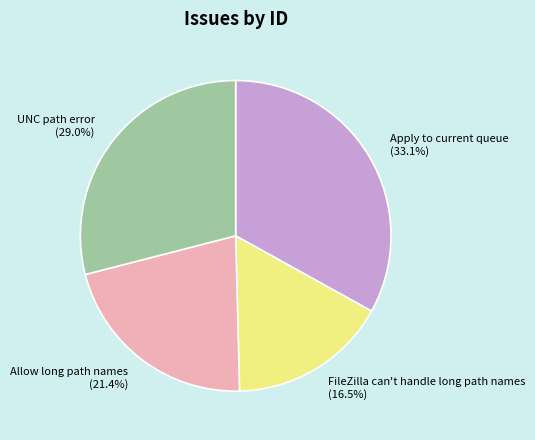

To the nearest percent, what percentage of the pie is UNC path error?

29%